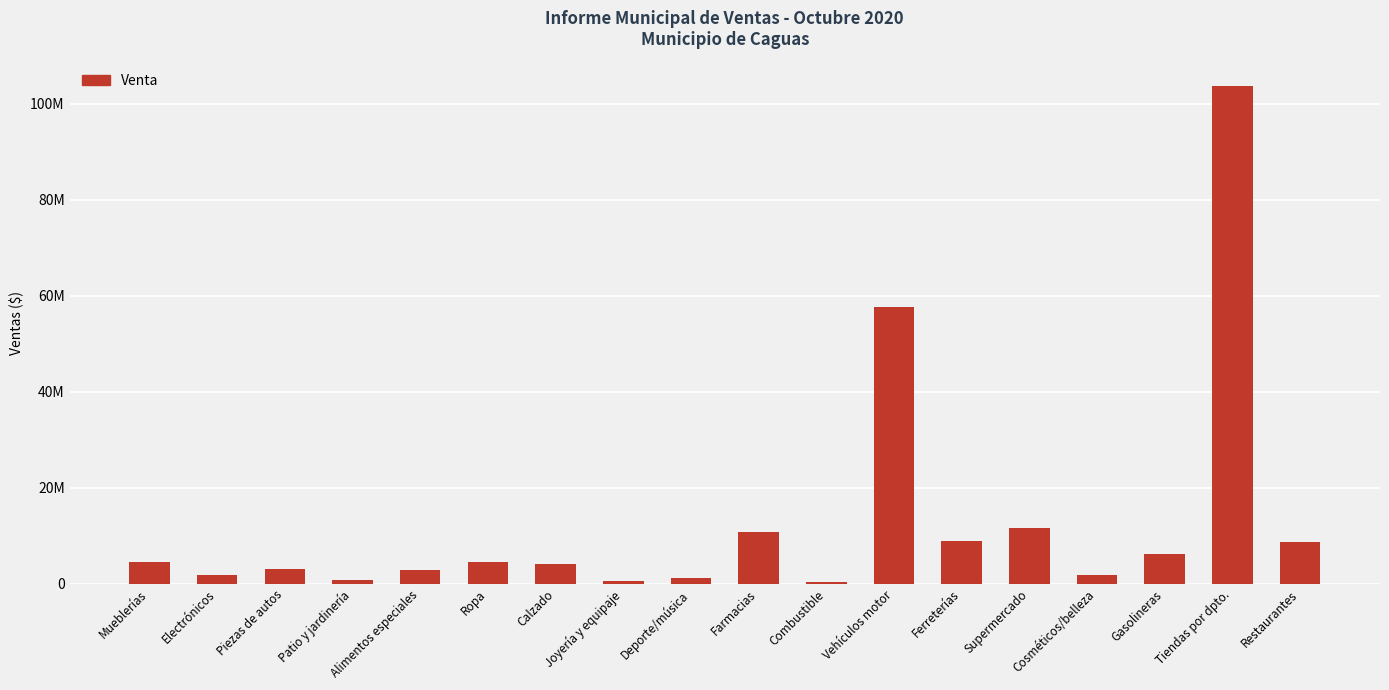

What is the label of the 4th bar from the left?

Patio y jardinería